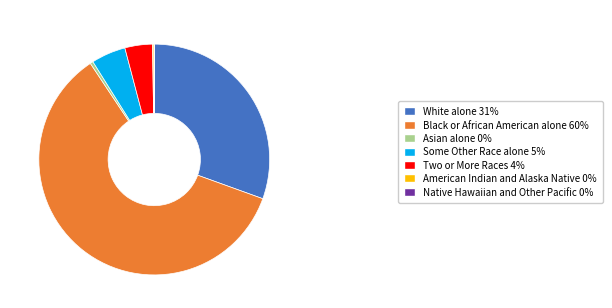

Between Black or African American alone 60% and Two or More Races 4%, which is larger?

Black or African American alone 60%